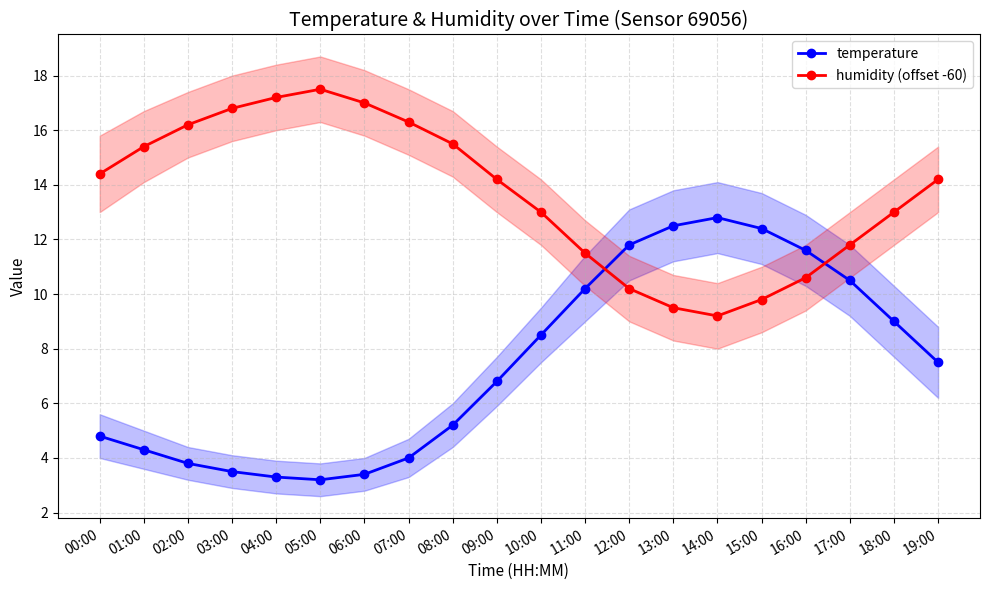

Between which two adjacent categories do humidity (offset -60) and temperature first intersect?

11:00 and 12:00